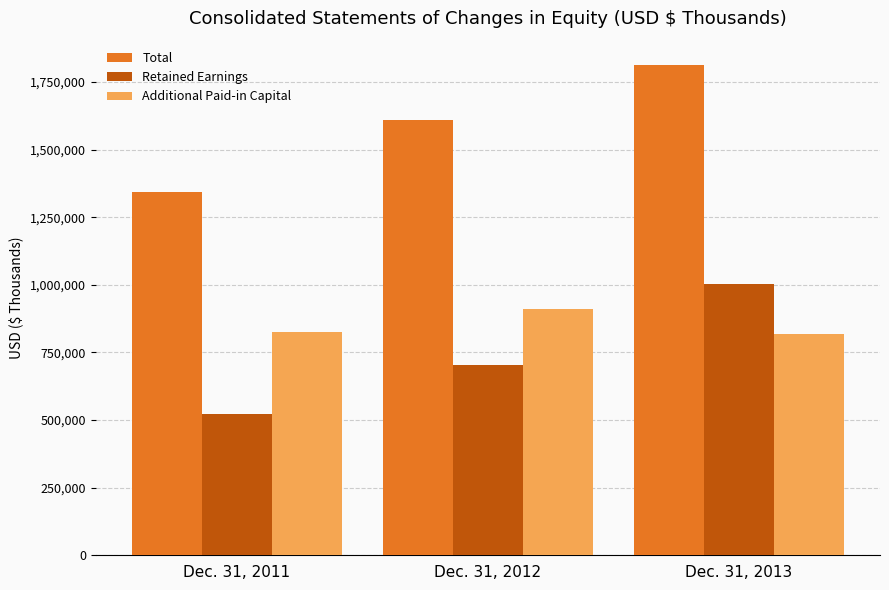

At which label is Additional Paid-in Capital closest to 865184?

Dec. 31, 2011